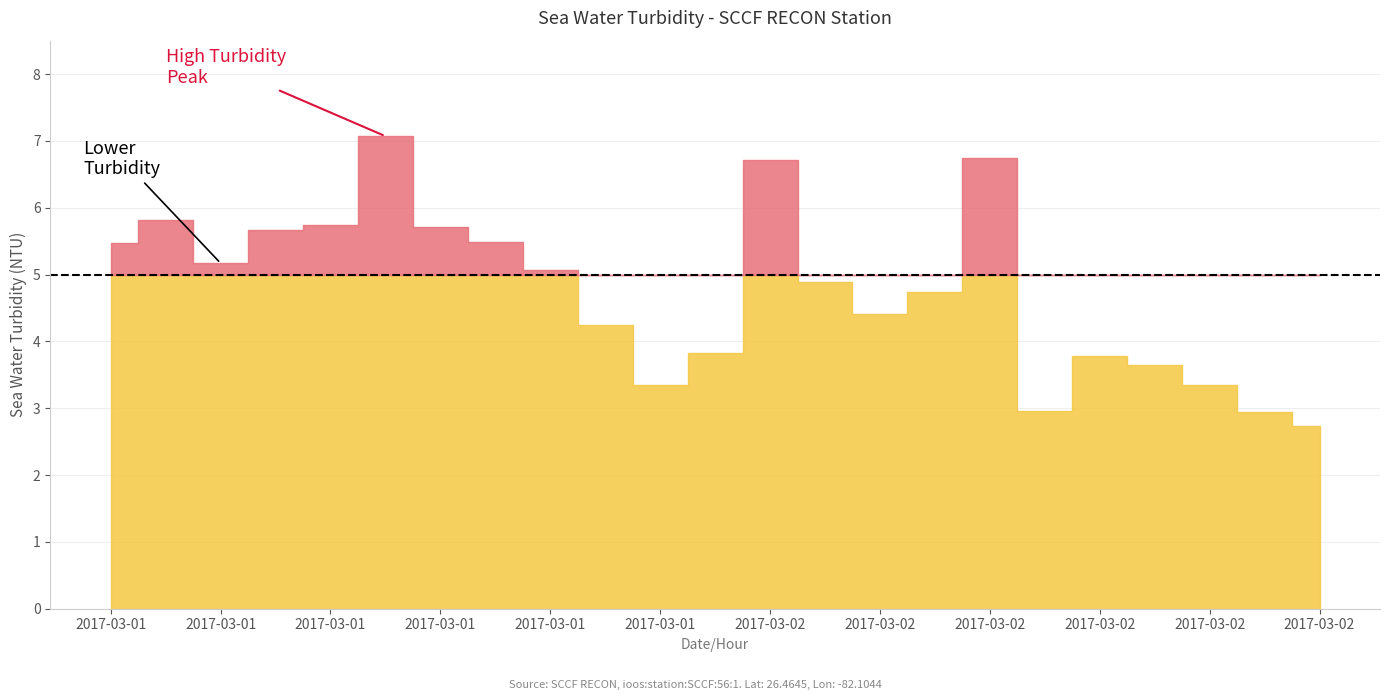

What is the difference between the second highest and second lowest values?

3.8